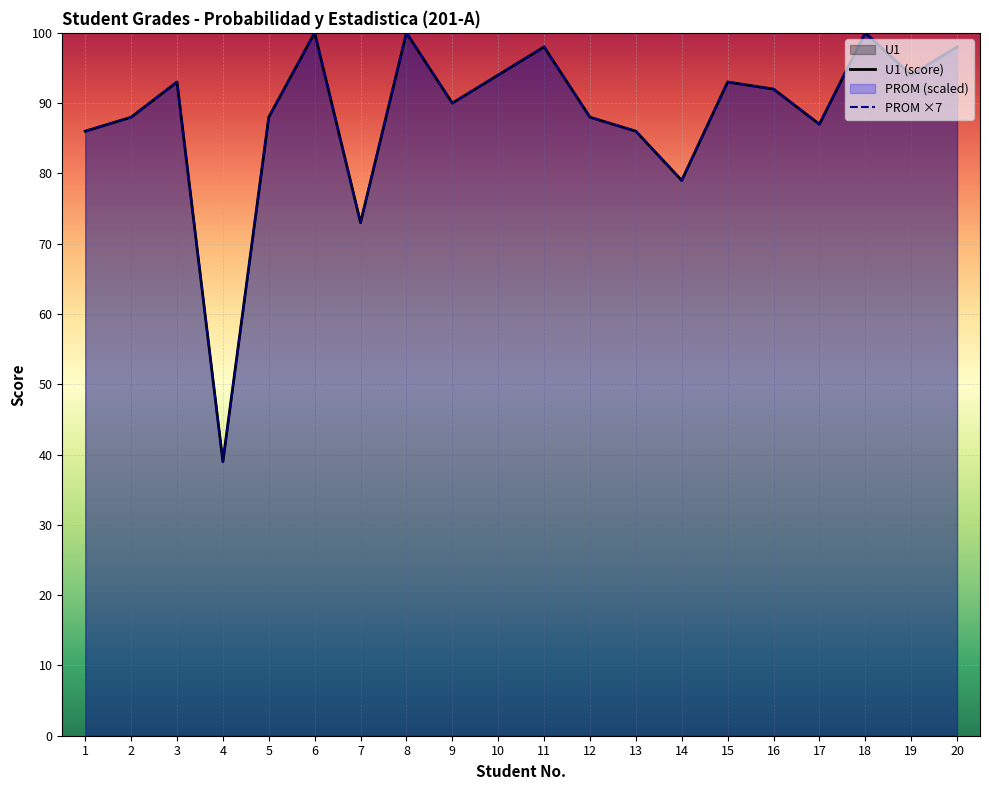

Between 5 and 17, which is larger?

5